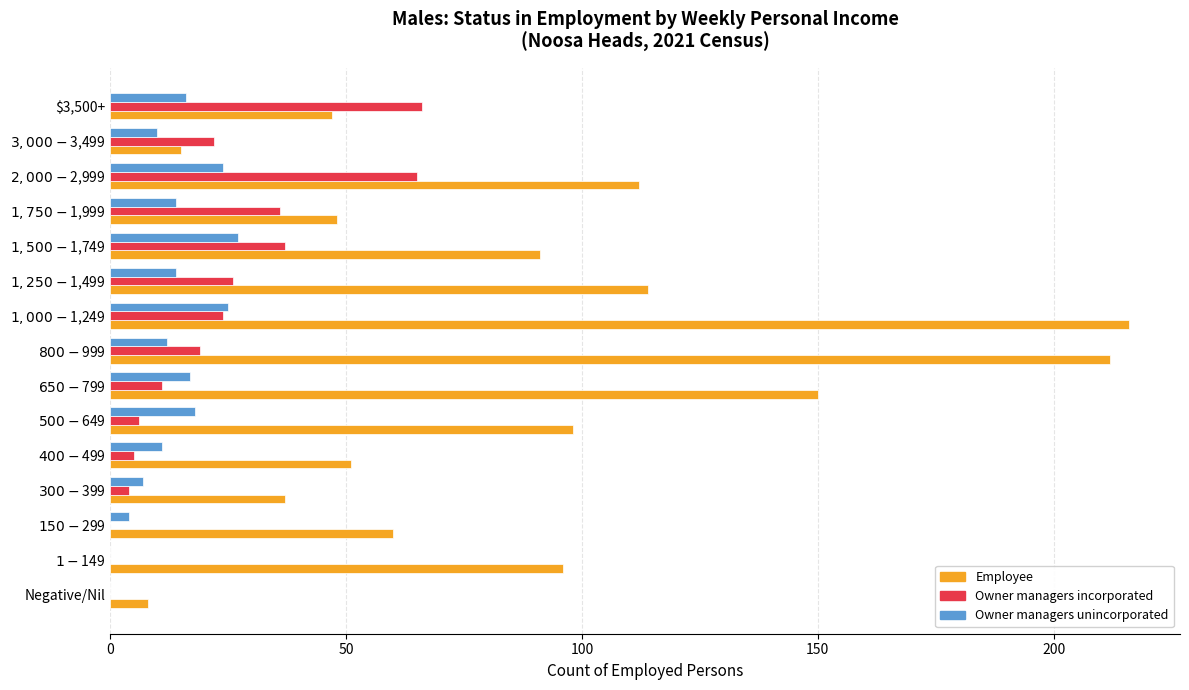

Which series has the largest total across all categories?

Employee